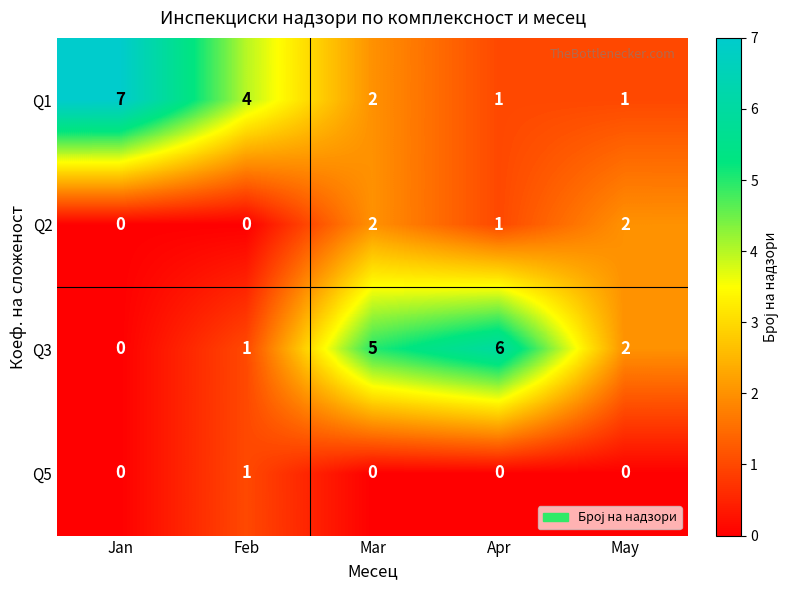

Reading left to right, what are all the values shown in this chart?

Q1: Jan=7	Feb=4	Mar=2	Apr=1	May=1
Q2: Jan=0	Feb=0	Mar=2	Apr=1	May=2
Q3: Jan=0	Feb=1	Mar=5	Apr=6	May=2
Q5: Jan=0	Feb=1	Mar=0	Apr=0	May=0